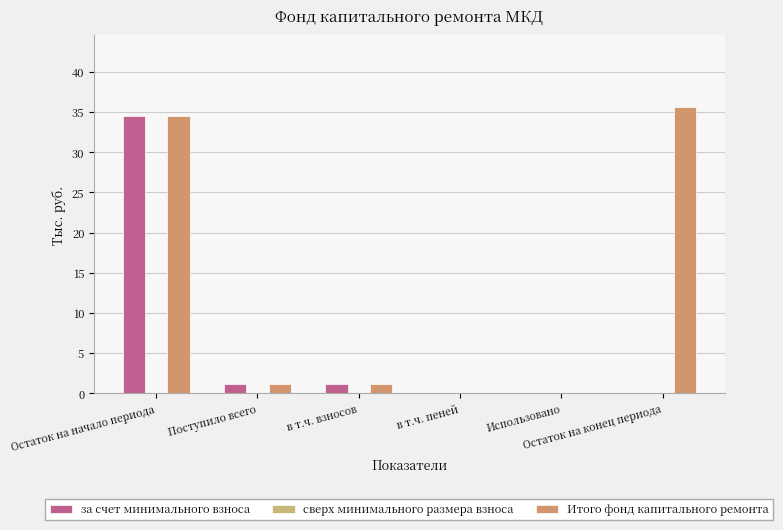

Are the bars grouped side by side (vs. stacked)?

Yes